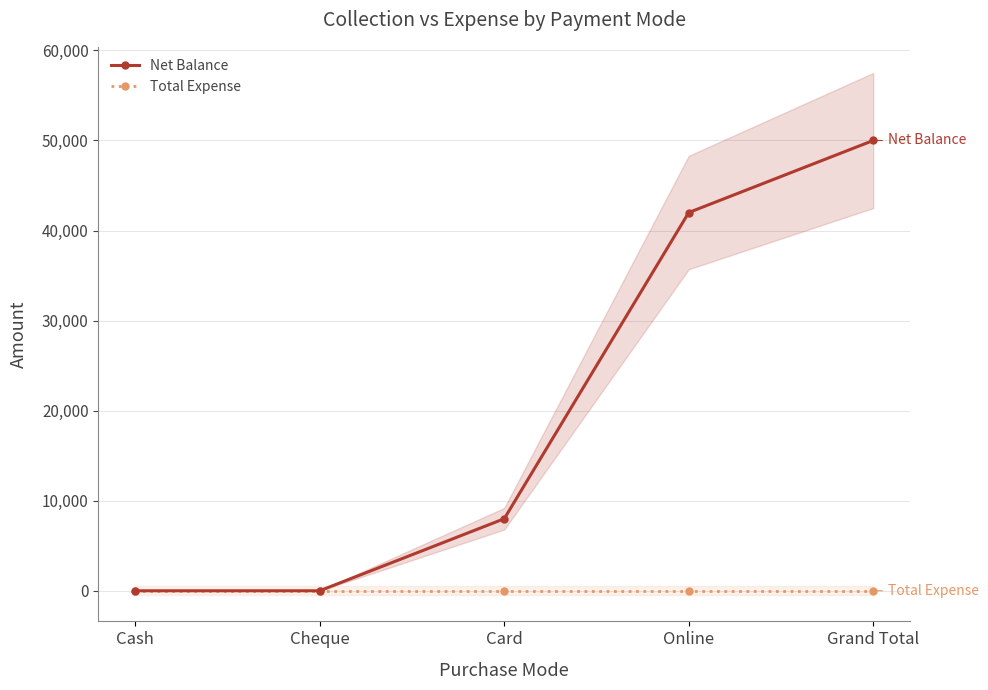

How many lines are shown in the chart?

2